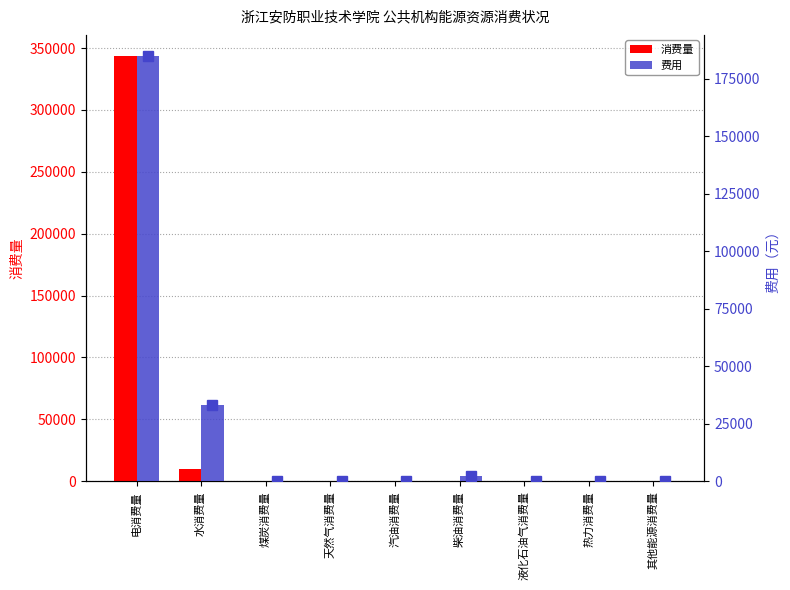

Reading left to right, extract all data points from this chart.

消费量: 343436.4	9746.0	0.0	0.0	0.0	315.8	0.0	0.0	0.0
费用: 184768.8	33136.4	0.0	0.0	0.0	2254.9	0.0	0.0	0.0